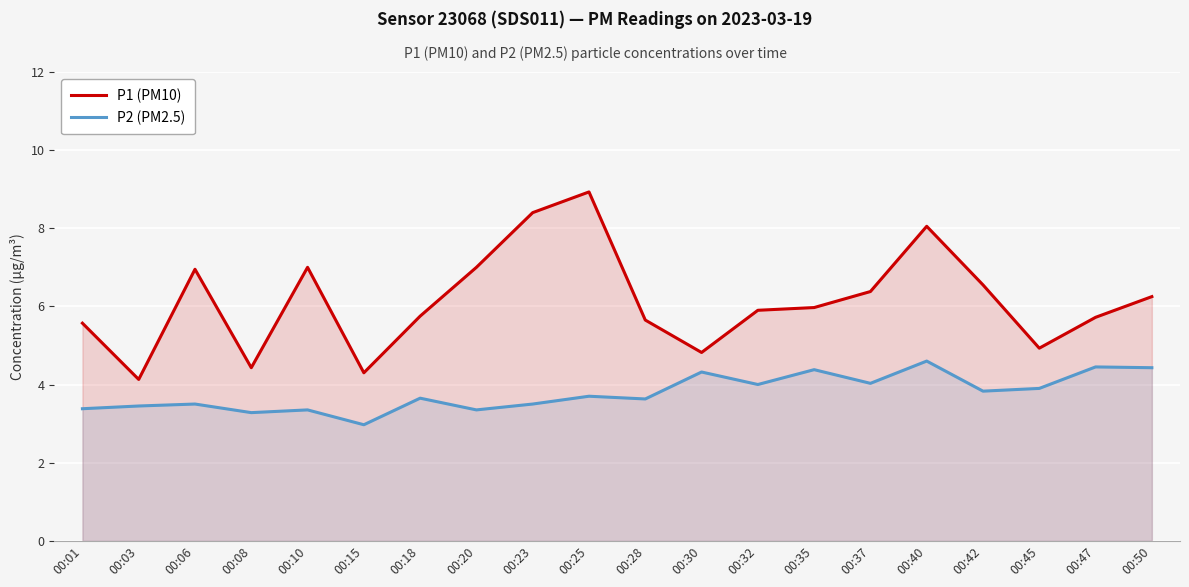

True or false: P2 (PM2.5) and P1 (PM10) cross at least once.

False